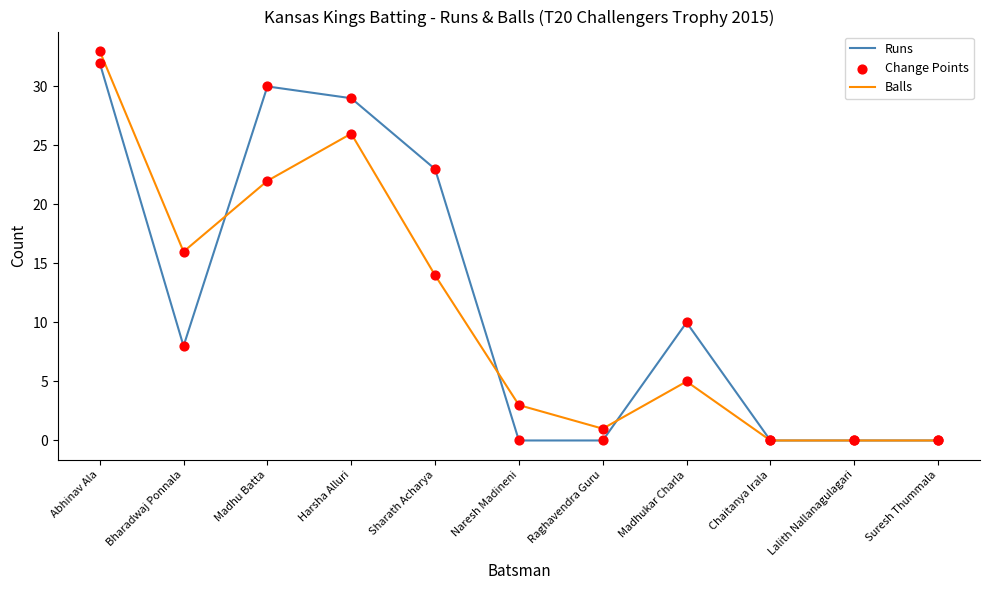

Which series has the largest total across all categories?

Runs